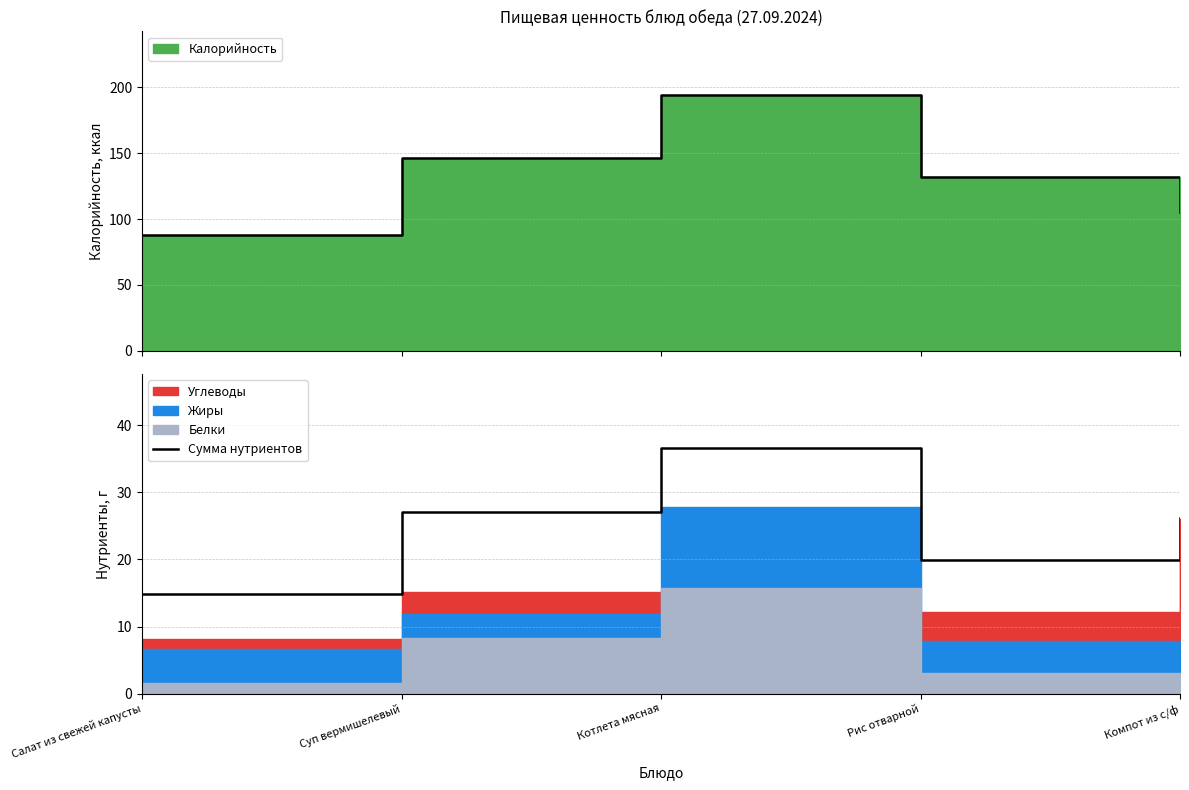

What is the ratio of the value at Салат из свежей капусты to the value at Суп вермишелевый?

0.5